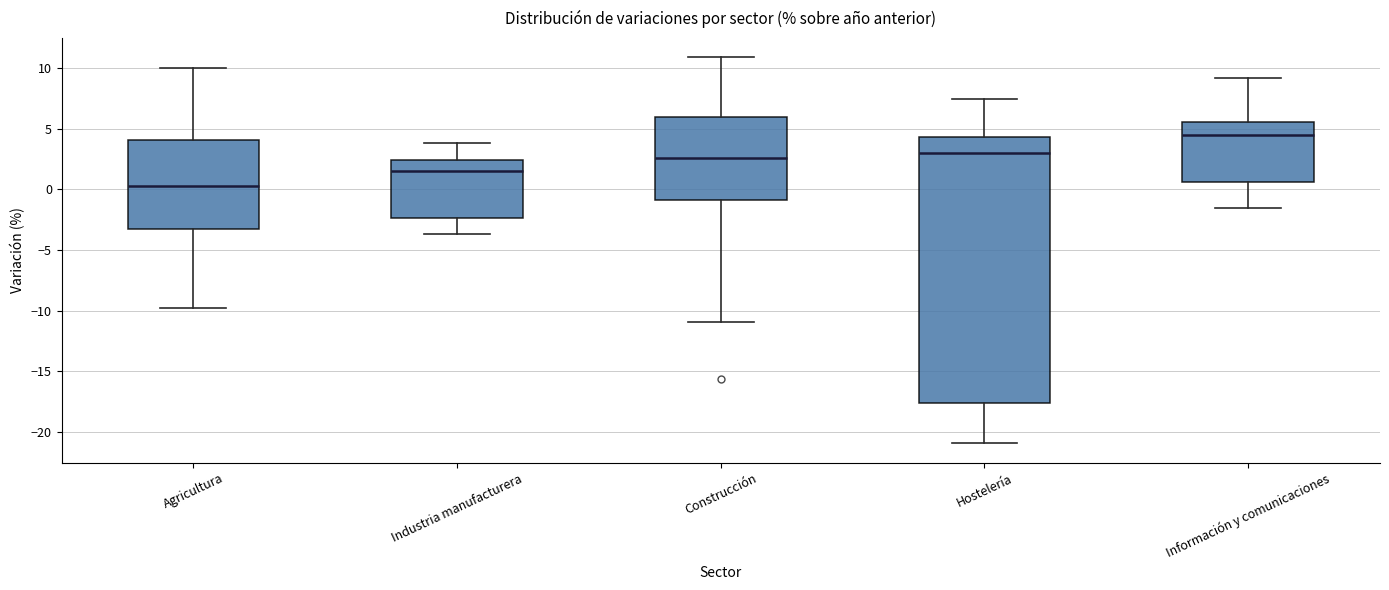

Reading left to right, transcribe this box plot: for each box, give where its median line is, the range the box spans, and where its two whiskers end, as read against the y-axis. The values are not printed on the chart, so give them approximately, as read against the axis.

Agricultura: median 0.5, box -3.5 to 4.0, whiskers -10.0 to 10.0
Industria manufacturera: median 1.5, box -2.5 to 2.5, whiskers -3.5 to 4.0
Construcción: median 2.5, box -1.0 to 6.0, whiskers -11.0 to 11.0
Hostelería: median 3.0, box -17.5 to 4.5, whiskers -21.0 to 7.5
Información y comunicaciones: median 4.5, box 0.5 to 5.5, whiskers -1.5 to 9.0